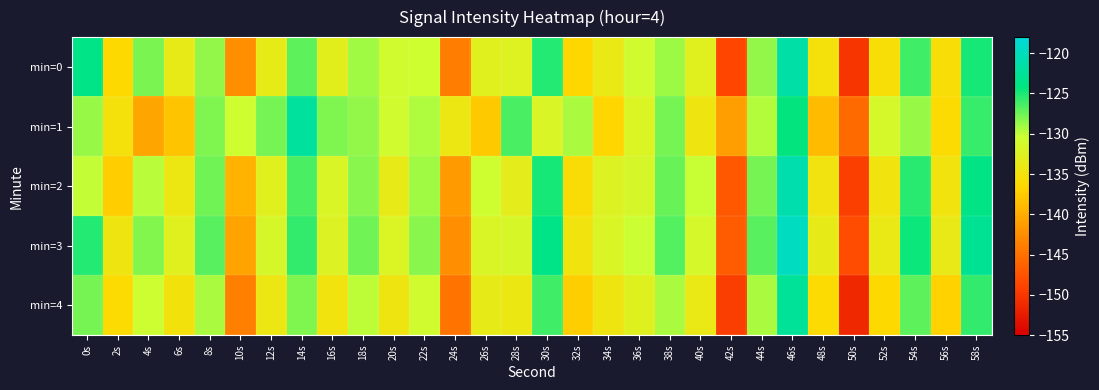

What is the total value across all series at 4s?

-656.9